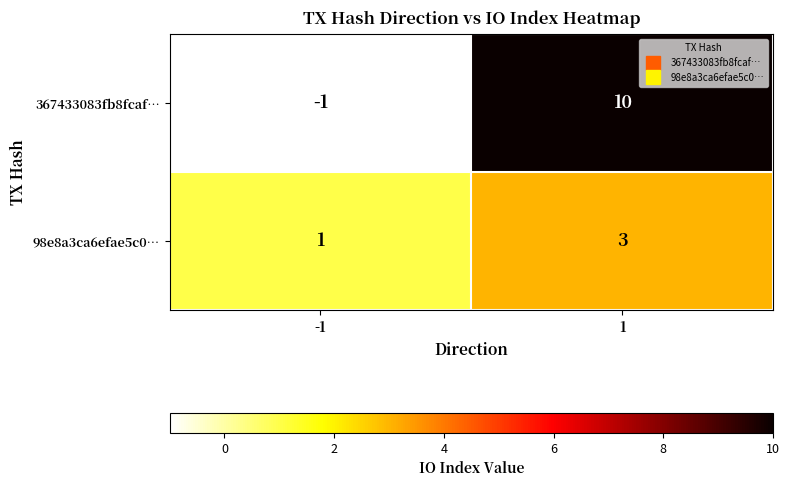

Rank the categories by 367433083fb8fcaf… value from lowest to highest.

-1, 1